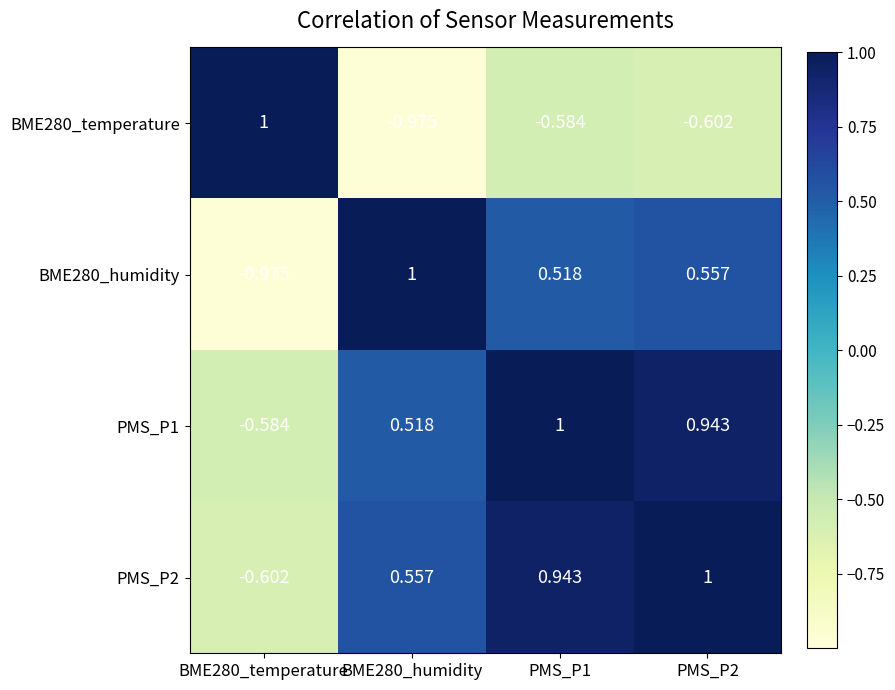

Is the value of BME280_humidity at PMS_P1 greater than the value of BME280_temperature at BME280_humidity?

Yes